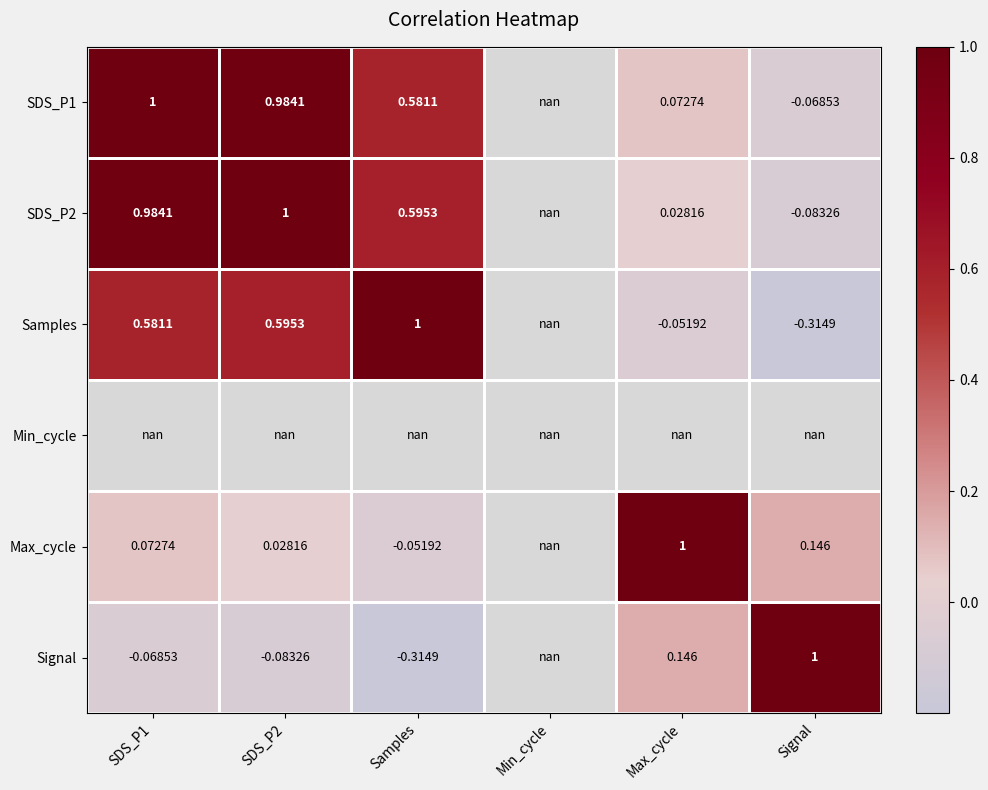

The SDS_P1 series shows 1.0 at SDS_P1. True or false?

True